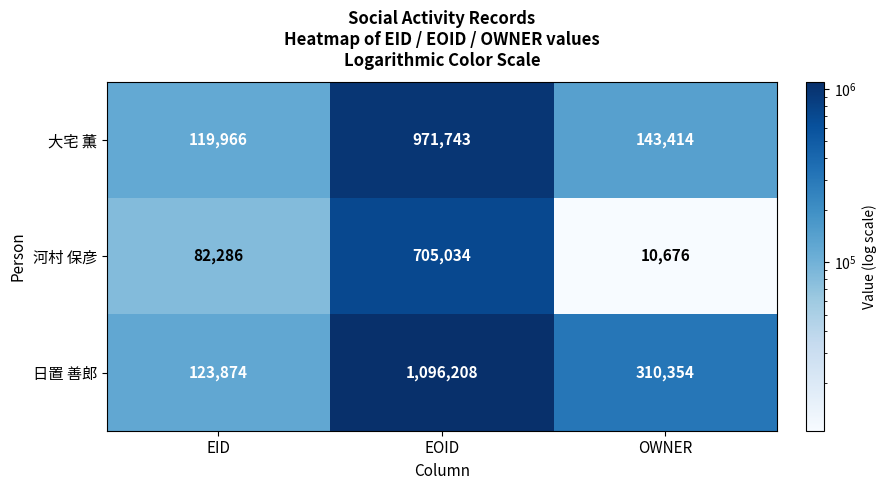

How many values in the 日置 善郎 series are below 310354?

1